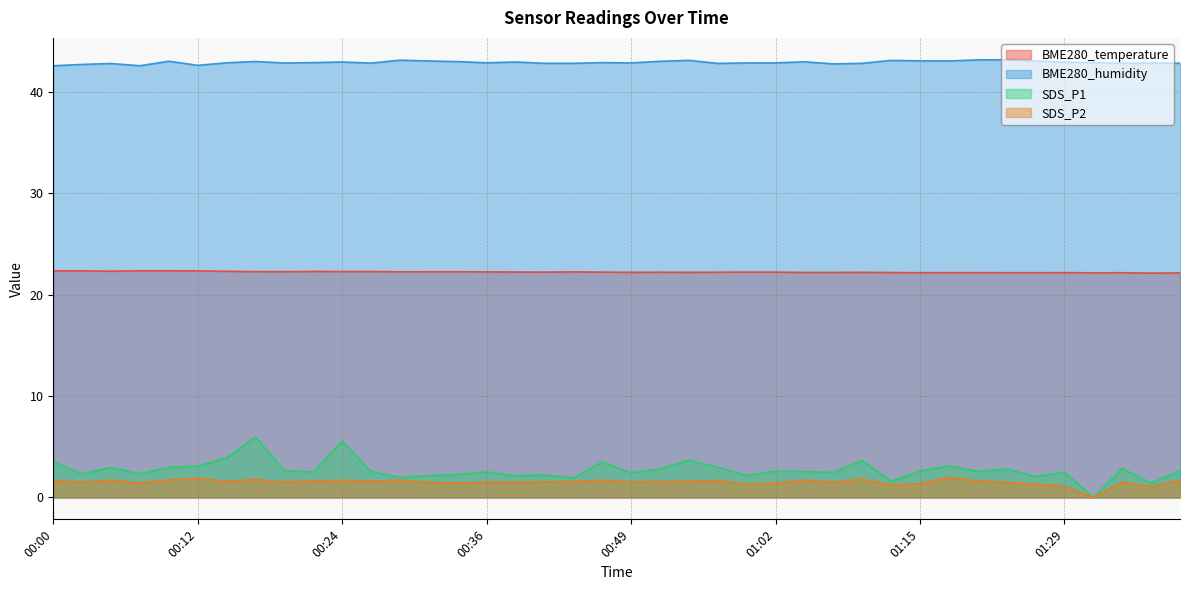

What is the difference between the highest and lowest values at 00:19?

41.3